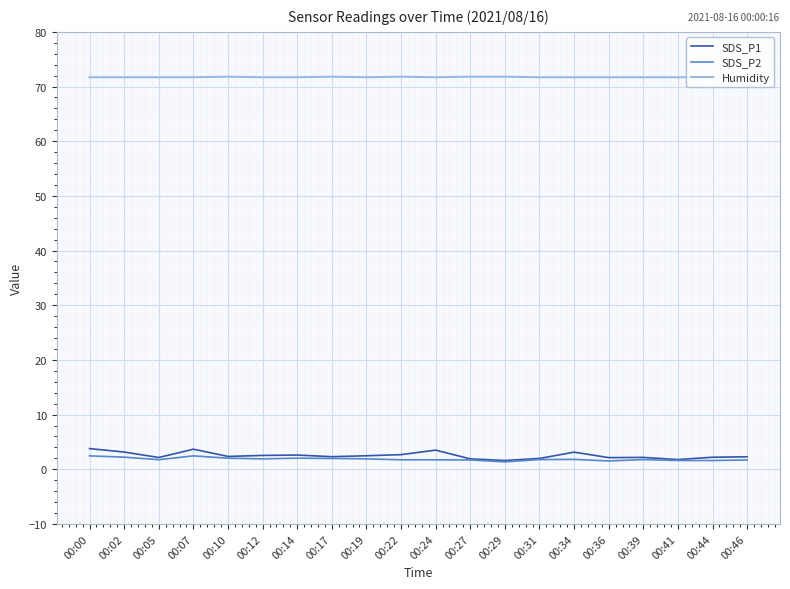

What is the total value across all series at 00:22?

76.2